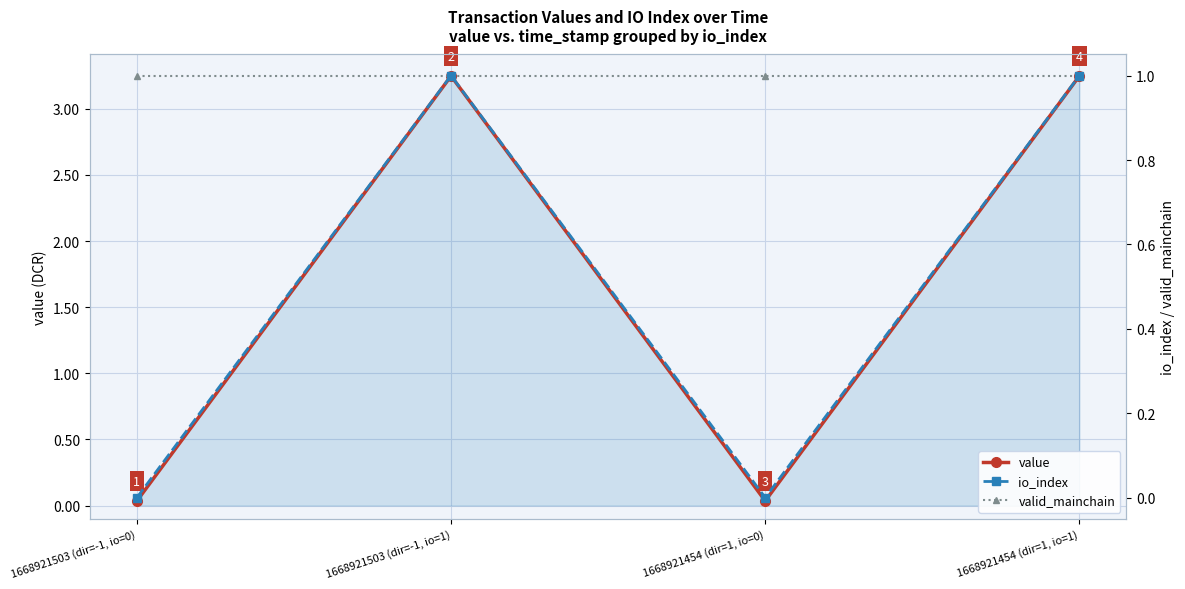

What position from the right is 1668921454 (dir=1, io=1)?

1